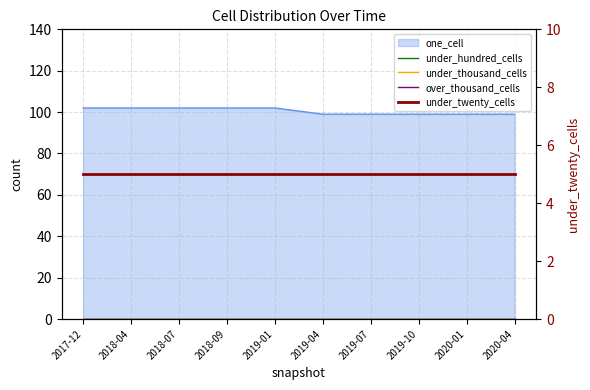

True or false: under_hundred_cells and under_thousand_cells cross at least once.

False